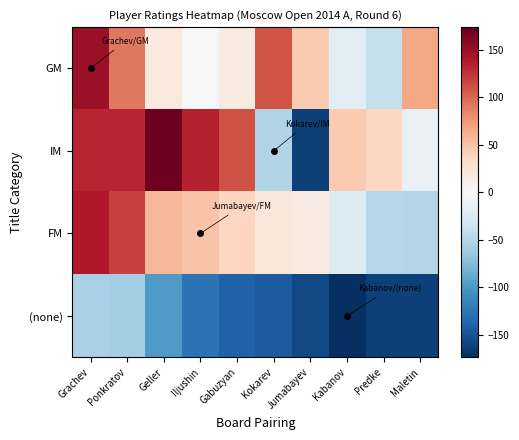

Which has a higher value, Kabanov or Jumabayev?

Jumabayev